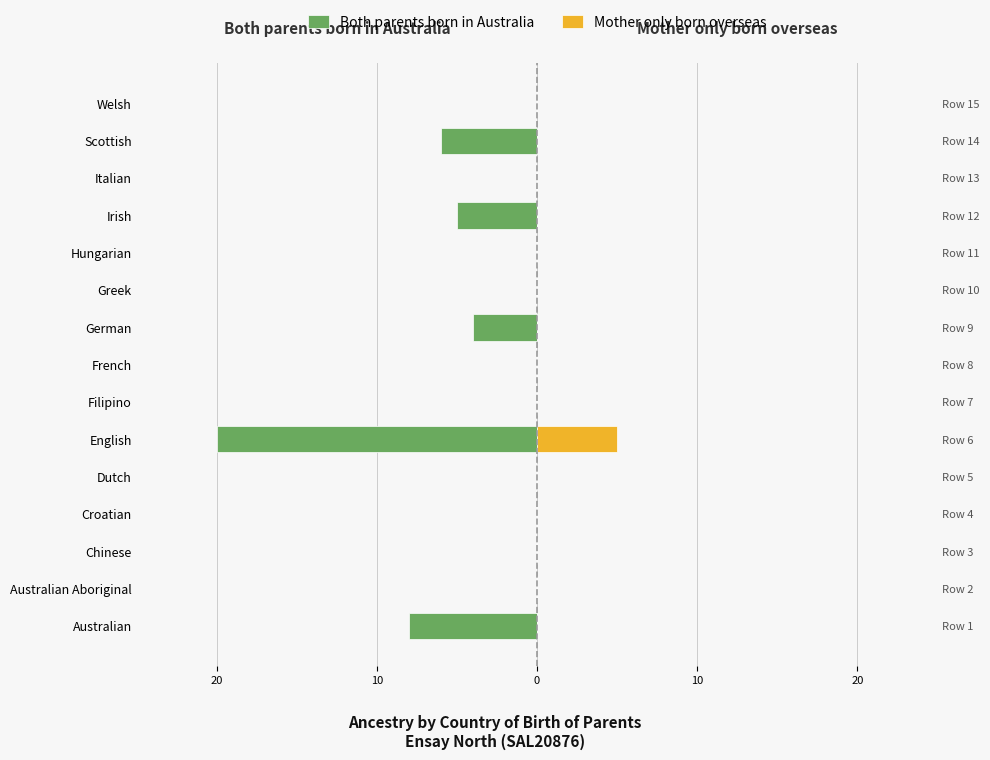

What is the difference between the maximum and minimum values in the Mother only born overseas series?

5